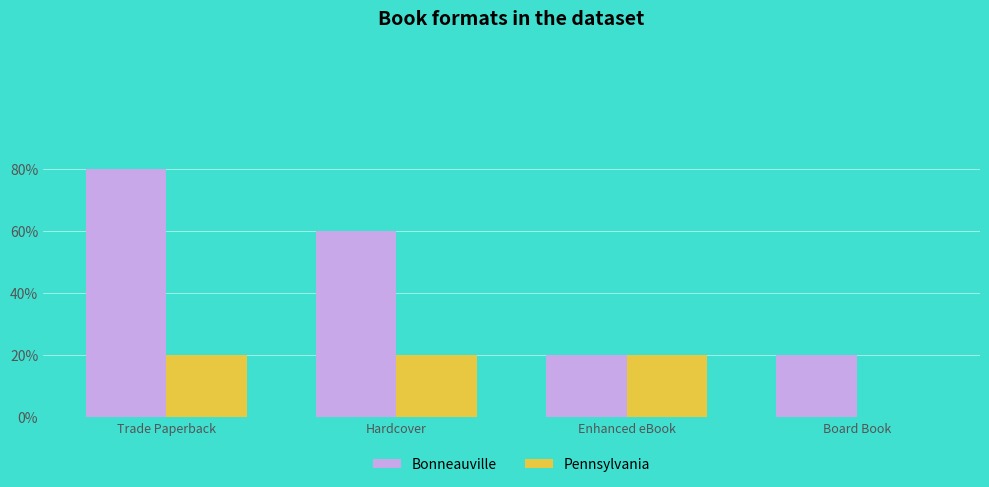

Are the bars grouped side by side (vs. stacked)?

Yes